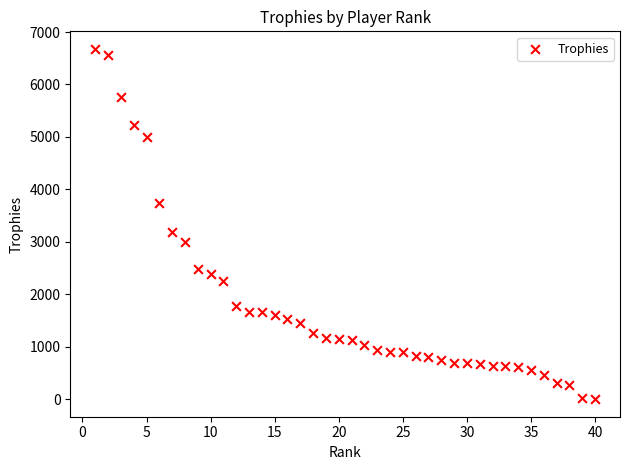

What Y value in the scatter plot is closest to 3339?

3188